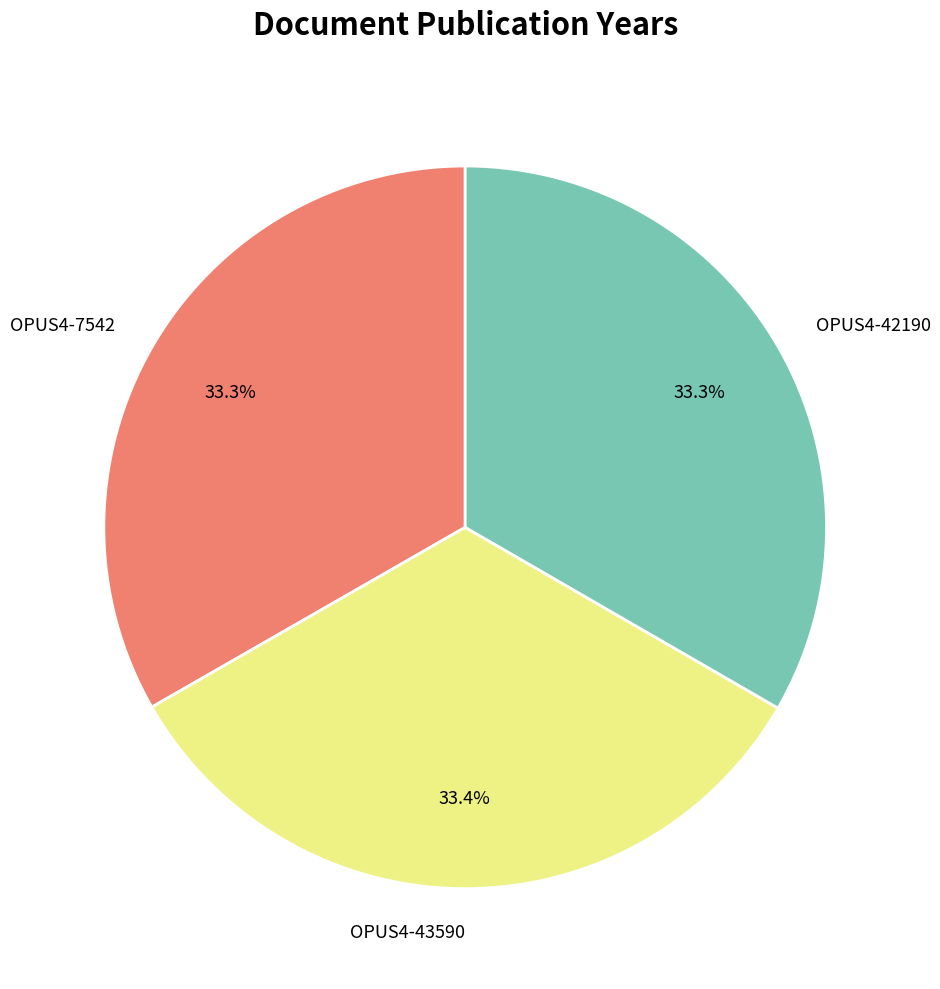

What percentage is NOT represented by OPUS4-43590?

66.6%